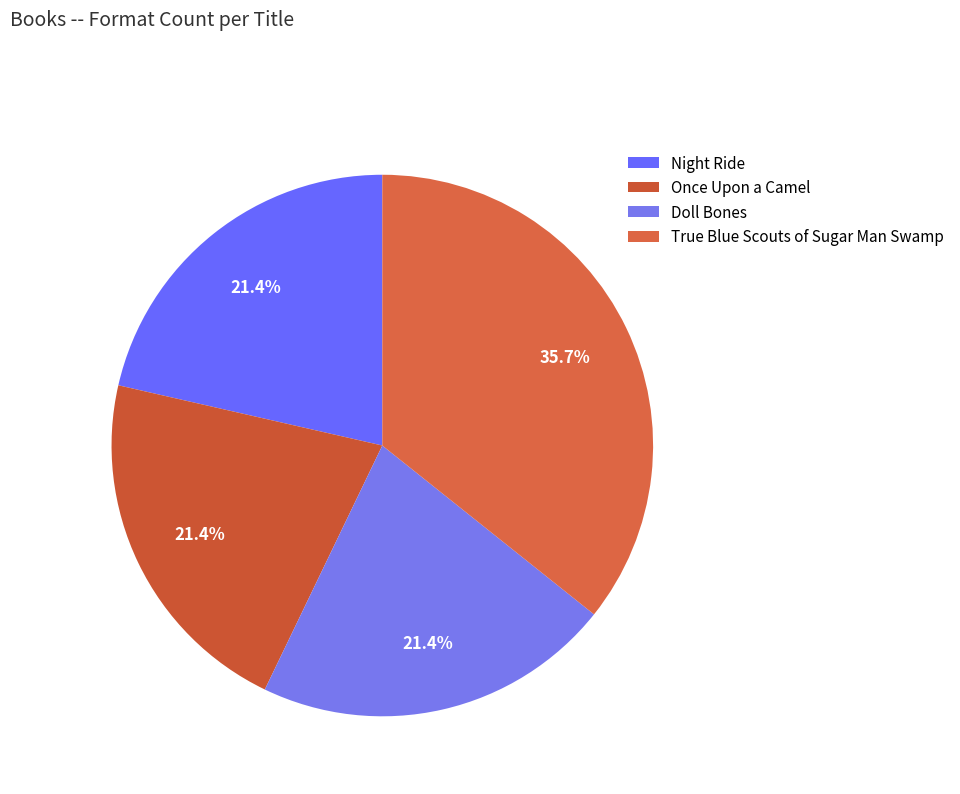

How many segments does this pie chart have?

4